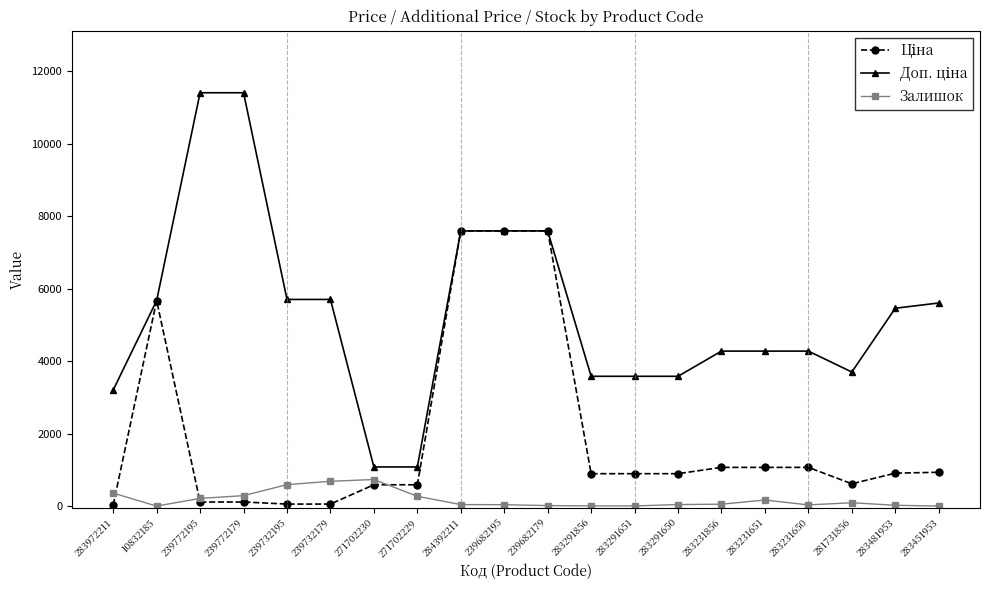

What is the highest value of the Залишок series?

735.0